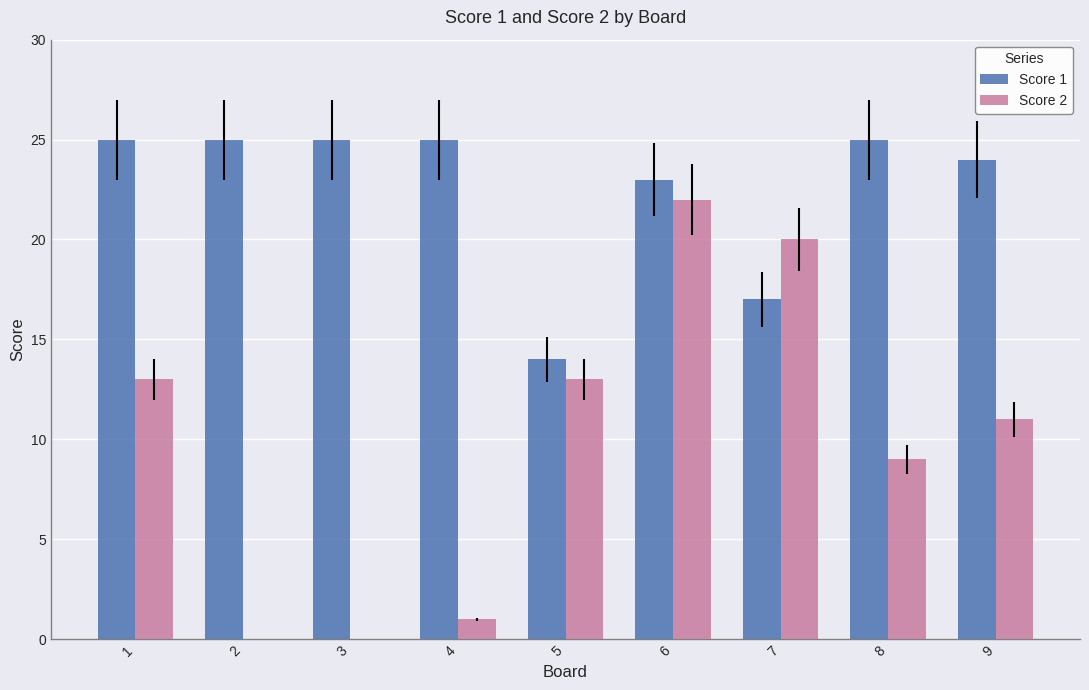

Reading right to left, extract all data points from this chart.

Score 1: 24	25	17	23	14	25	25	25	25
Score 2: 11	9	20	22	13	1	0	0	13